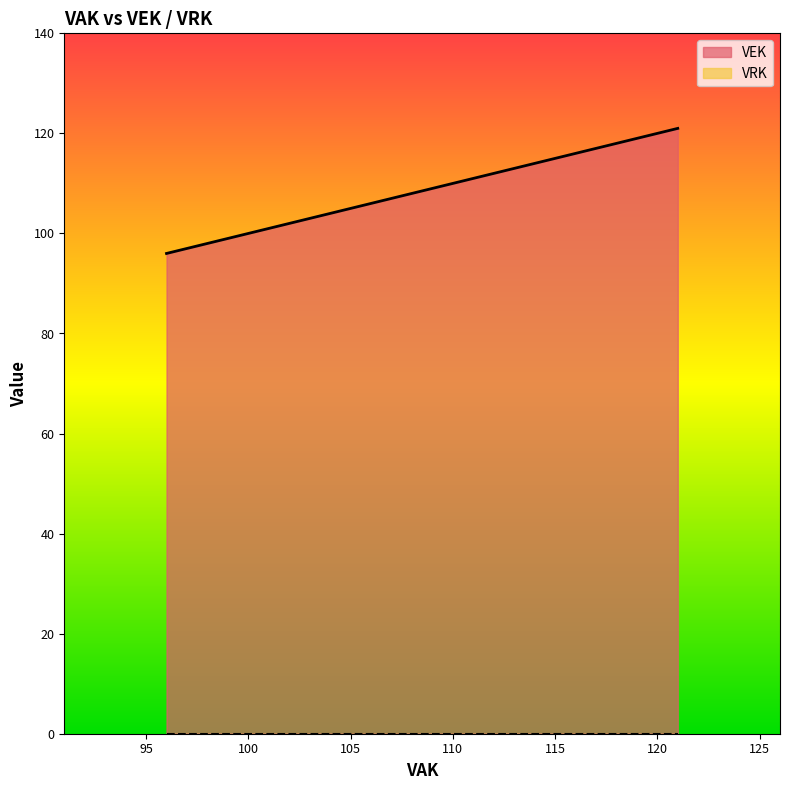

Which series has the widest spread of values?

VEK